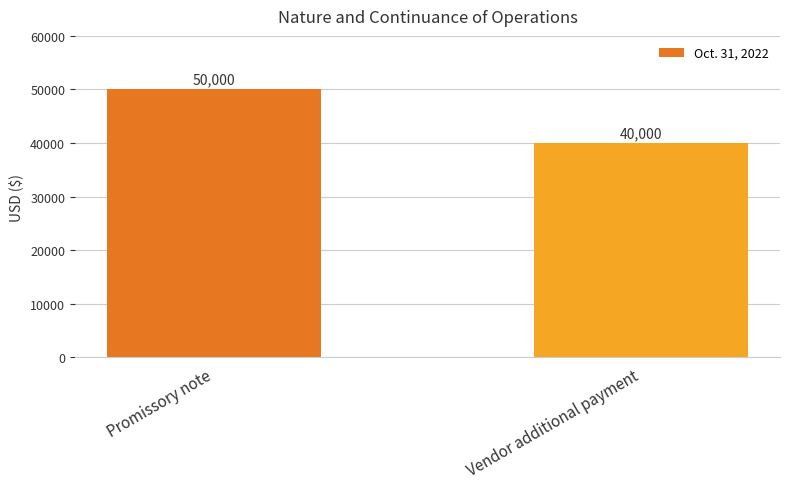

What is the average value?

45000